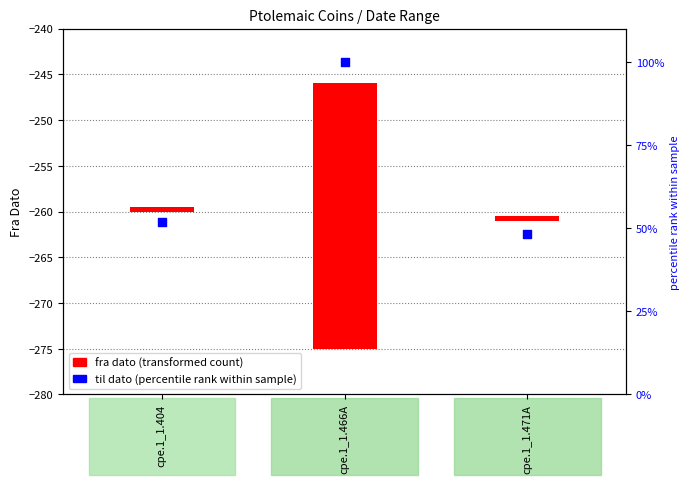

Which has a higher value, cpe.1_1.404 or cpe.1_1.471A?

cpe.1_1.404